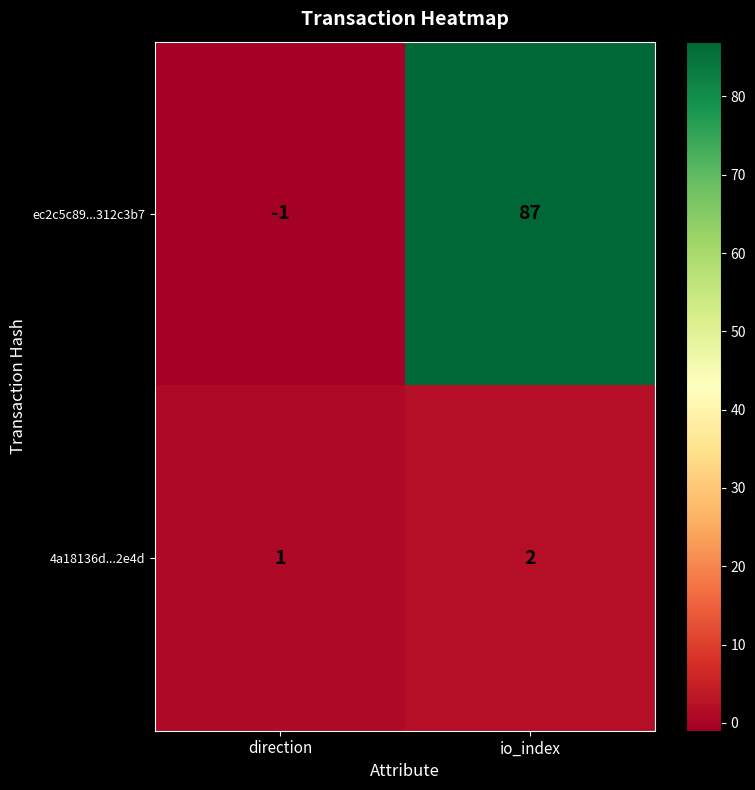

Which series has the largest total across all categories?

ec2c5c89...312c3b7